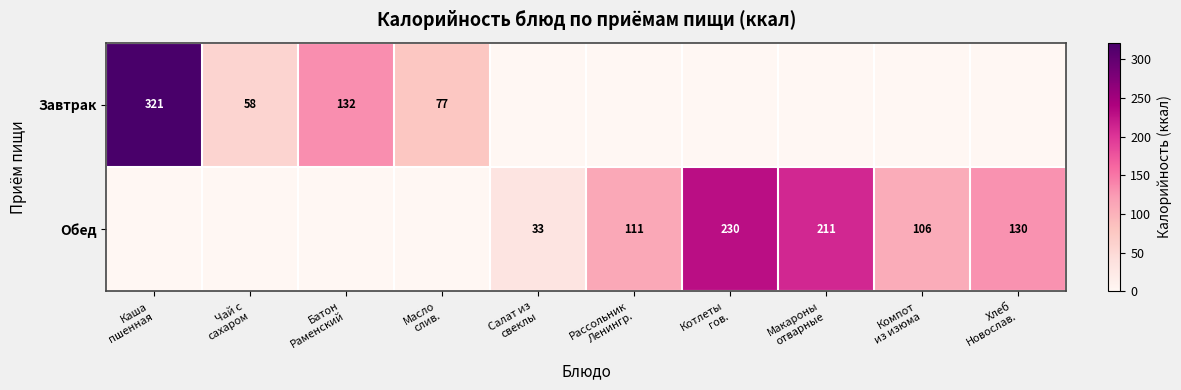

What is the approximate value of Обед at Хлеб Новослав.?

130.0